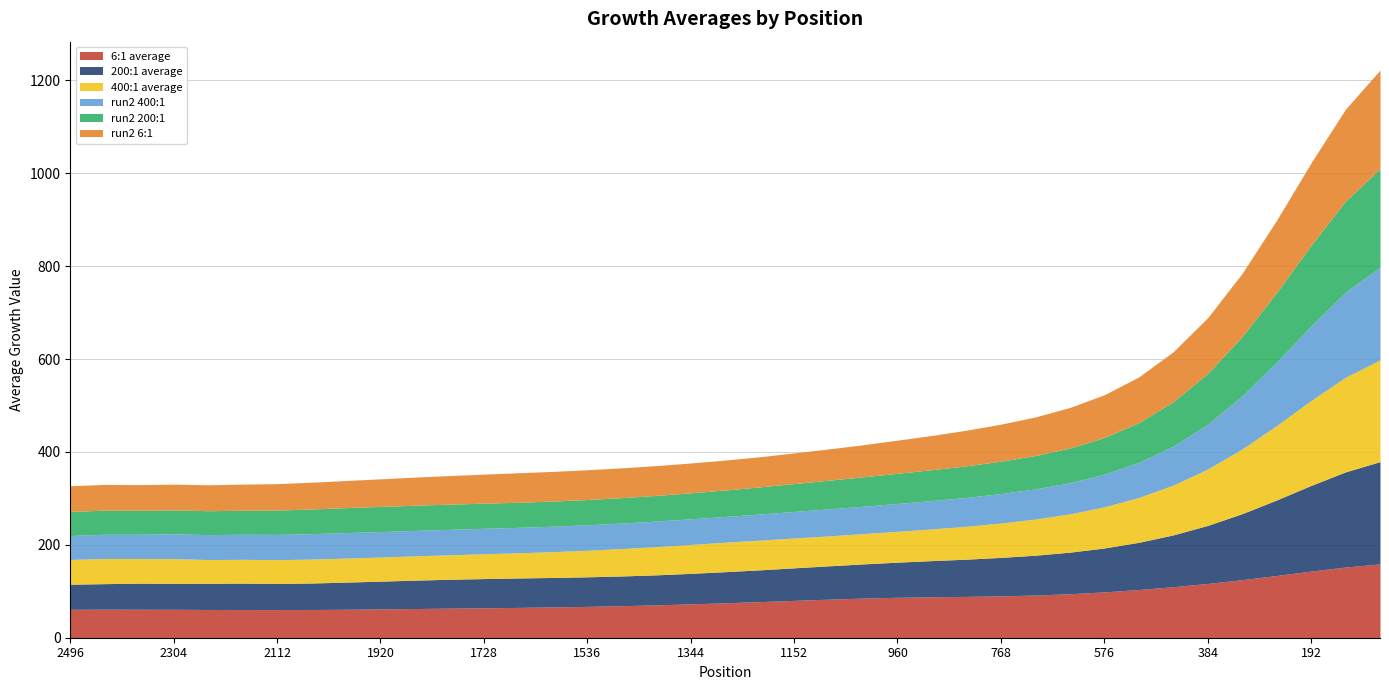

At which category is the sum across all series the highest?

64